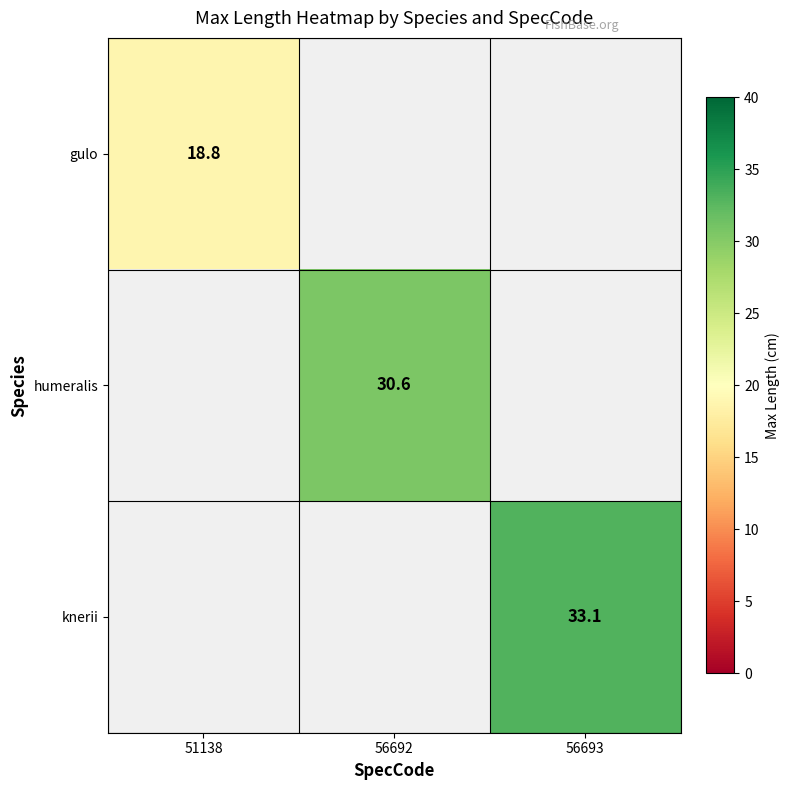

Is it true that humeralis equals 30.6 at 56692?

True